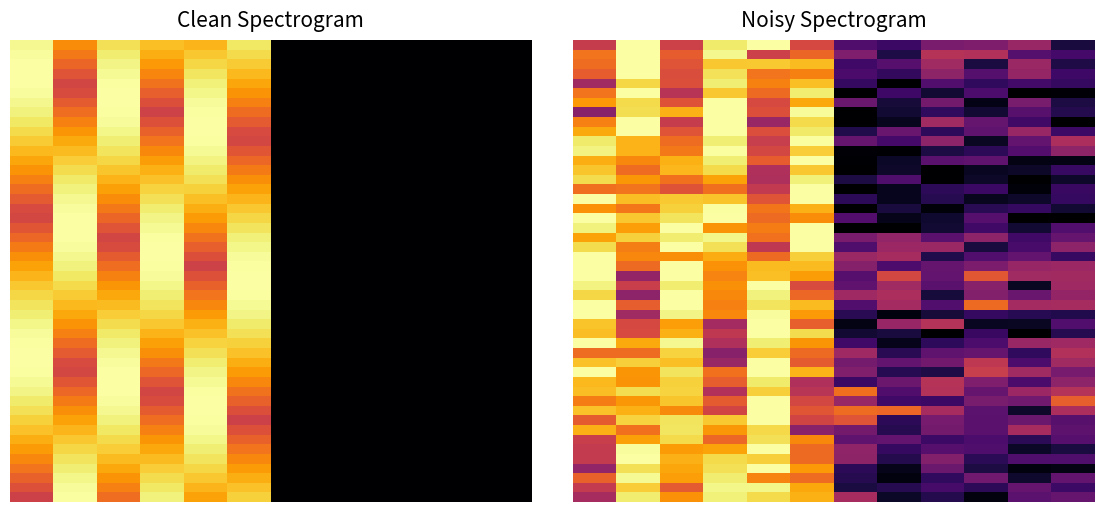

What is the greatest value displayed?

1